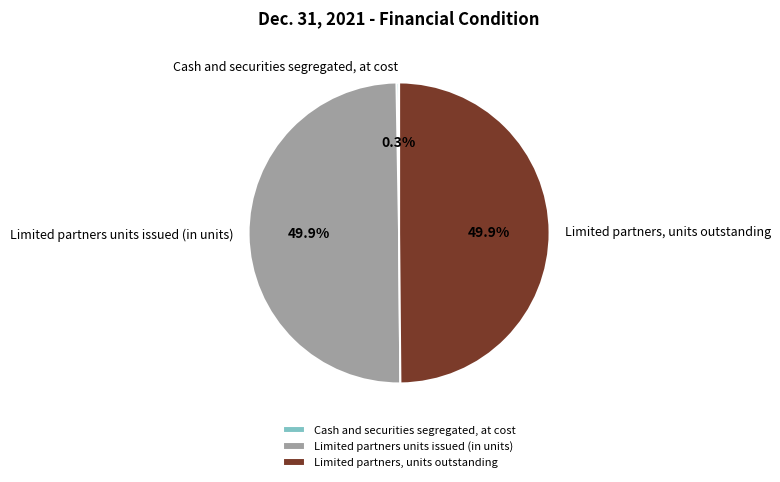

What is the total percentage of Limited partners, units outstanding and Limited partners units issued (in units)?

99.7%